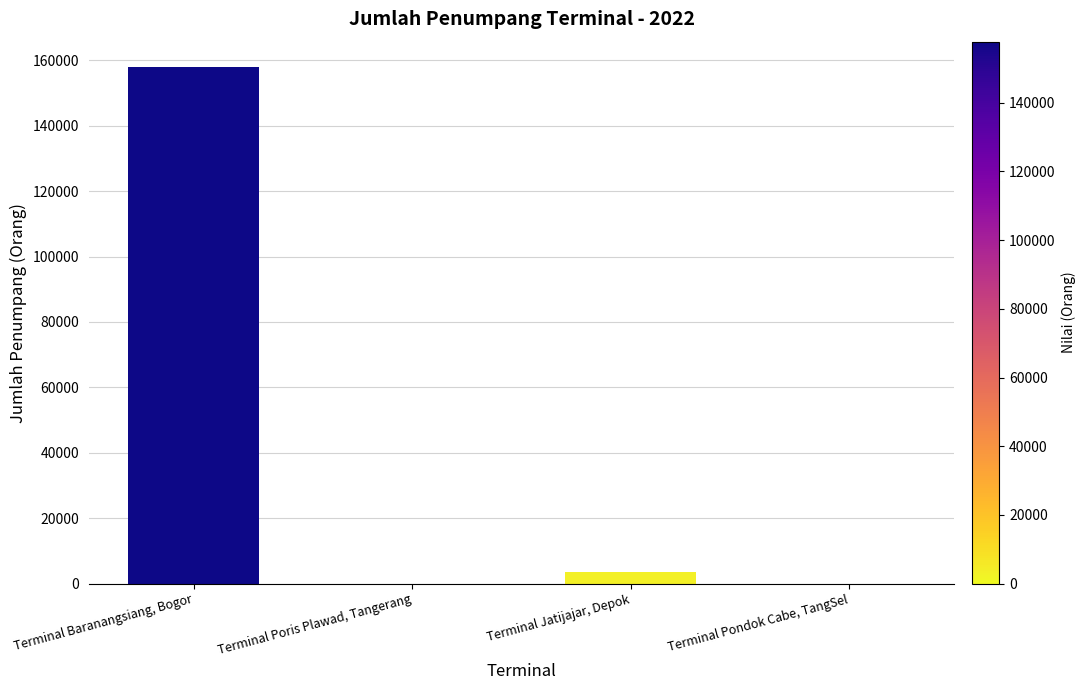

At which label does the data first exceed 3643?

Terminal Baranangsiang, Bogor